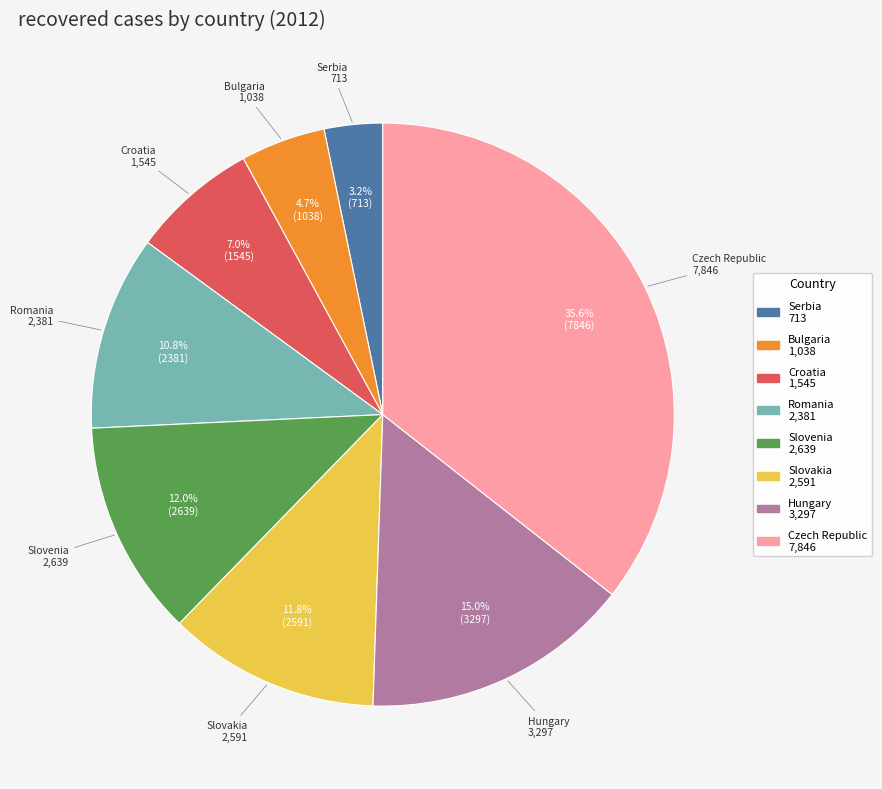

Between Serbia and Romania, which is larger?

Romania